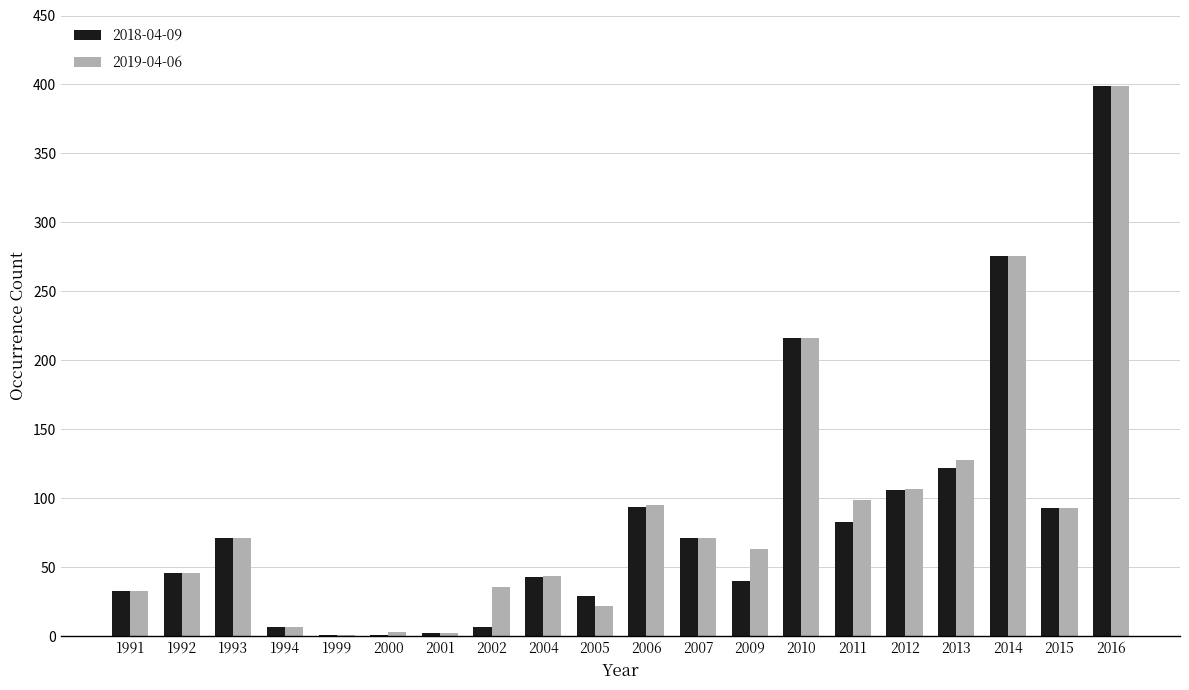

What is the difference between the 2018-04-09 values at 2009 and 2000?

39